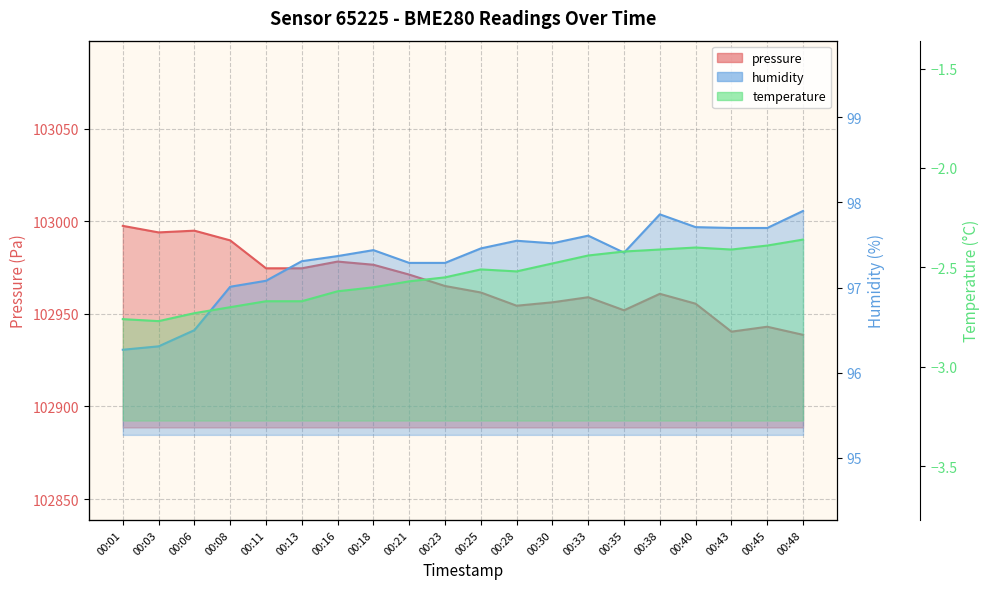

At which label does pressure first exceed 102965?

00:01